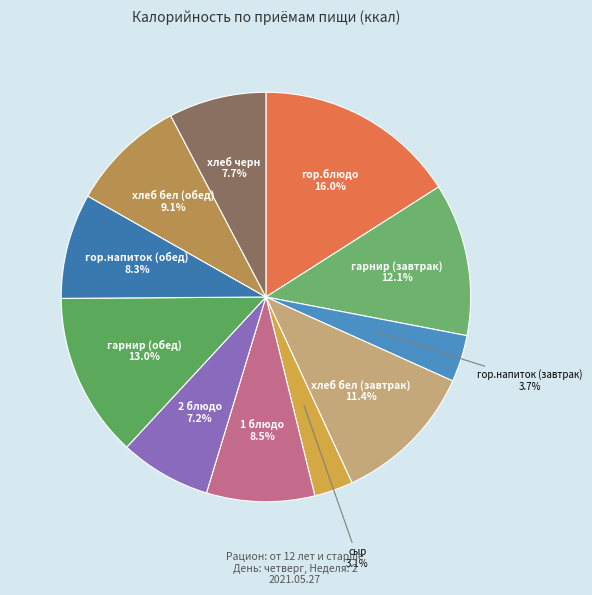

Is there a majority slice in this chart?

No